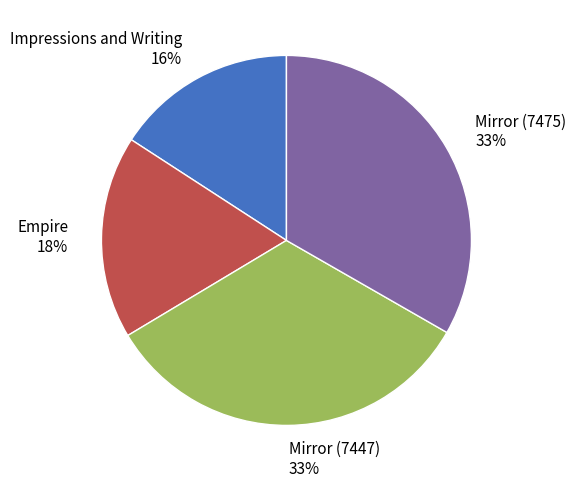

Is Mirror (7447) the majority of the pie?

No